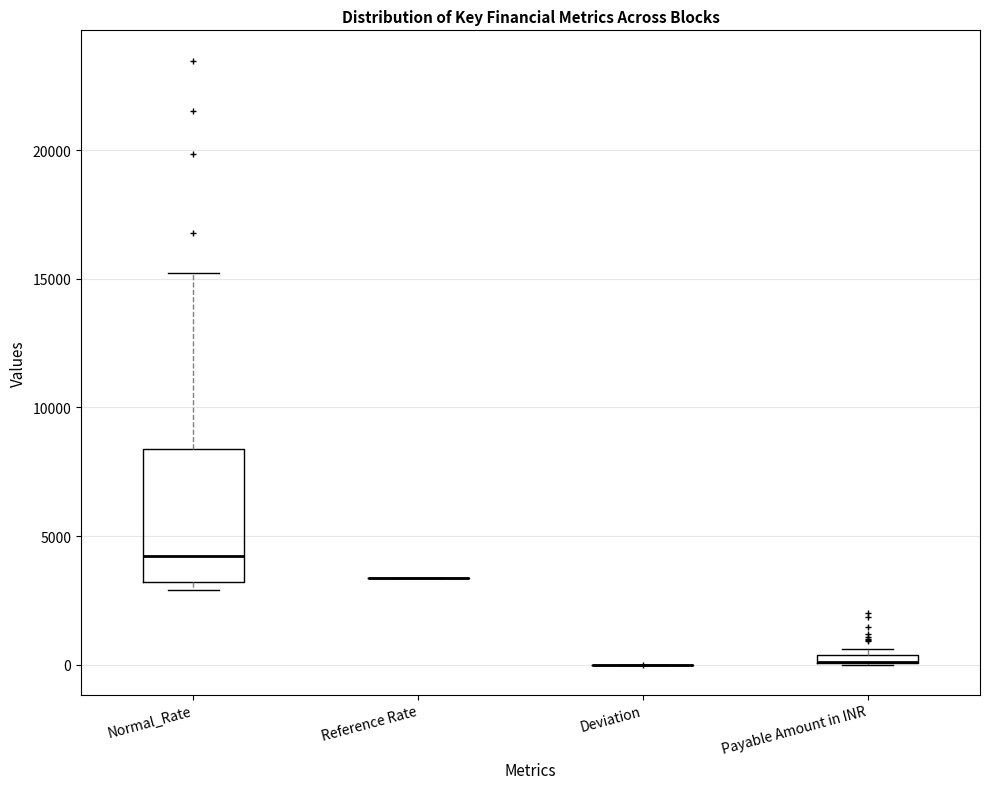

Which box is the tallest, from its lower edge to its upper edge?

Normal_Rate